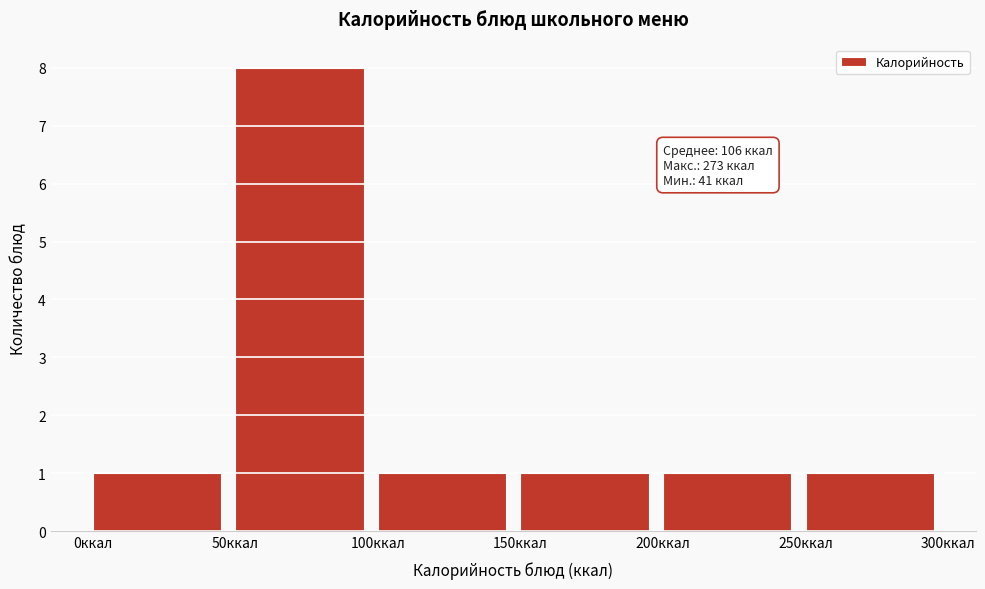

Over which range of the x-axis is the bar tallest?

50 to 100